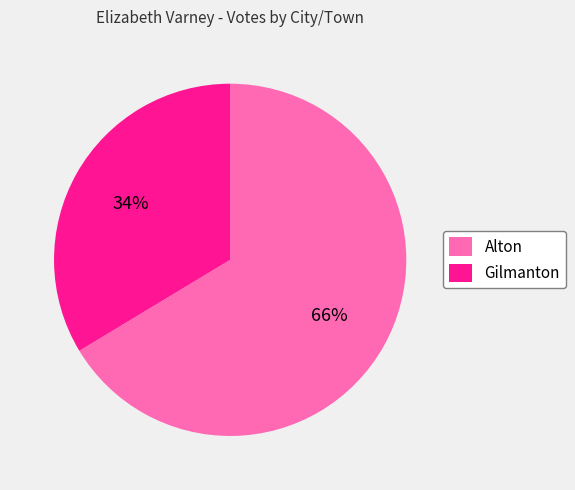

Rank the categories by value from lowest to highest.

Gilmanton, Alton